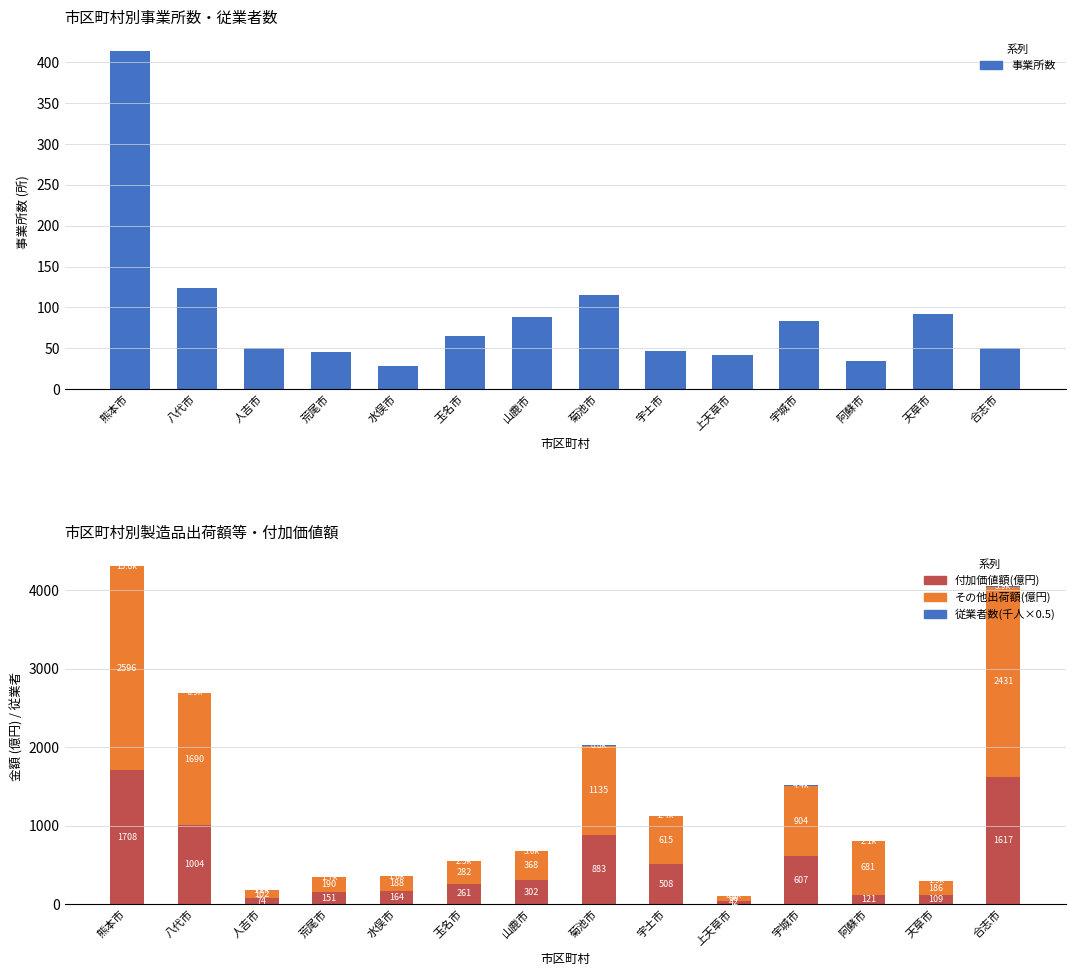

Reading left to right, what are all the values shown in this chart?

事業所数: 414.0	124.0	50.0	46.0	28.0	65.0	88.0	115.0	47.0	42.0	84.0	34.0	92.0	50.0
付加価値額(億円): 1708.2	1004.1	74.4	151.2	164.1	260.9	302.2	882.5	507.7	42.2	606.7	120.8	109.4	1616.8
その他出荷額(億円): 2595.8	1689.6	101.9	190.3	188.0	282.4	368.2	1135.0	615.2	65.8	904.1	681.1	185.6	2430.6
従業者数(千人×0.5): 7.9	3.5	0.6	0.8	0.8	1.3	1.5	4.4	1.2	0.4	2.2	1.0	0.9	3.0